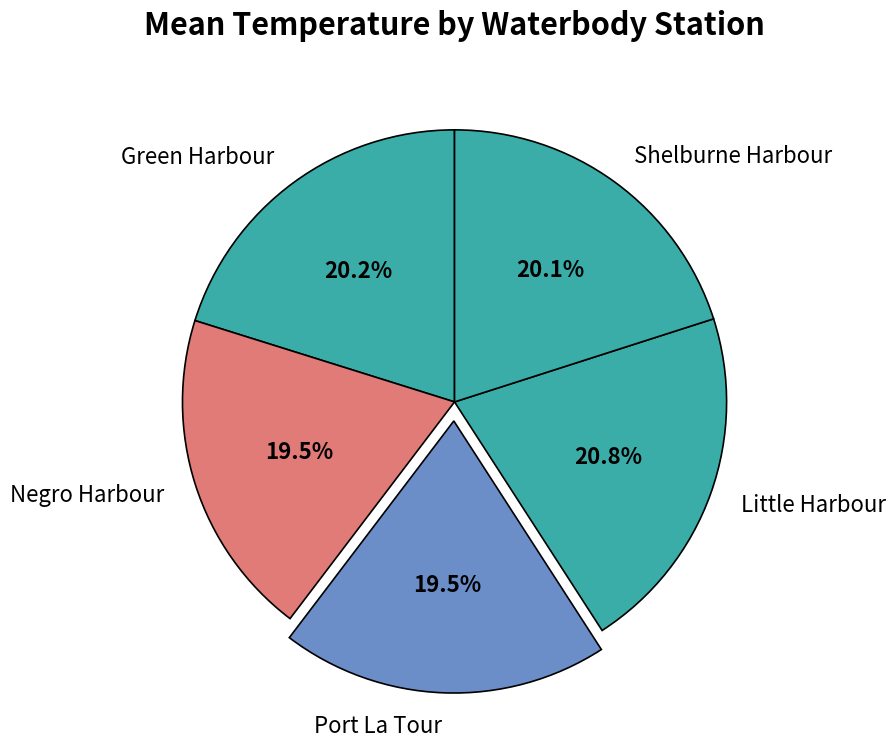

What is the largest slice in the pie chart?

Little Harbour